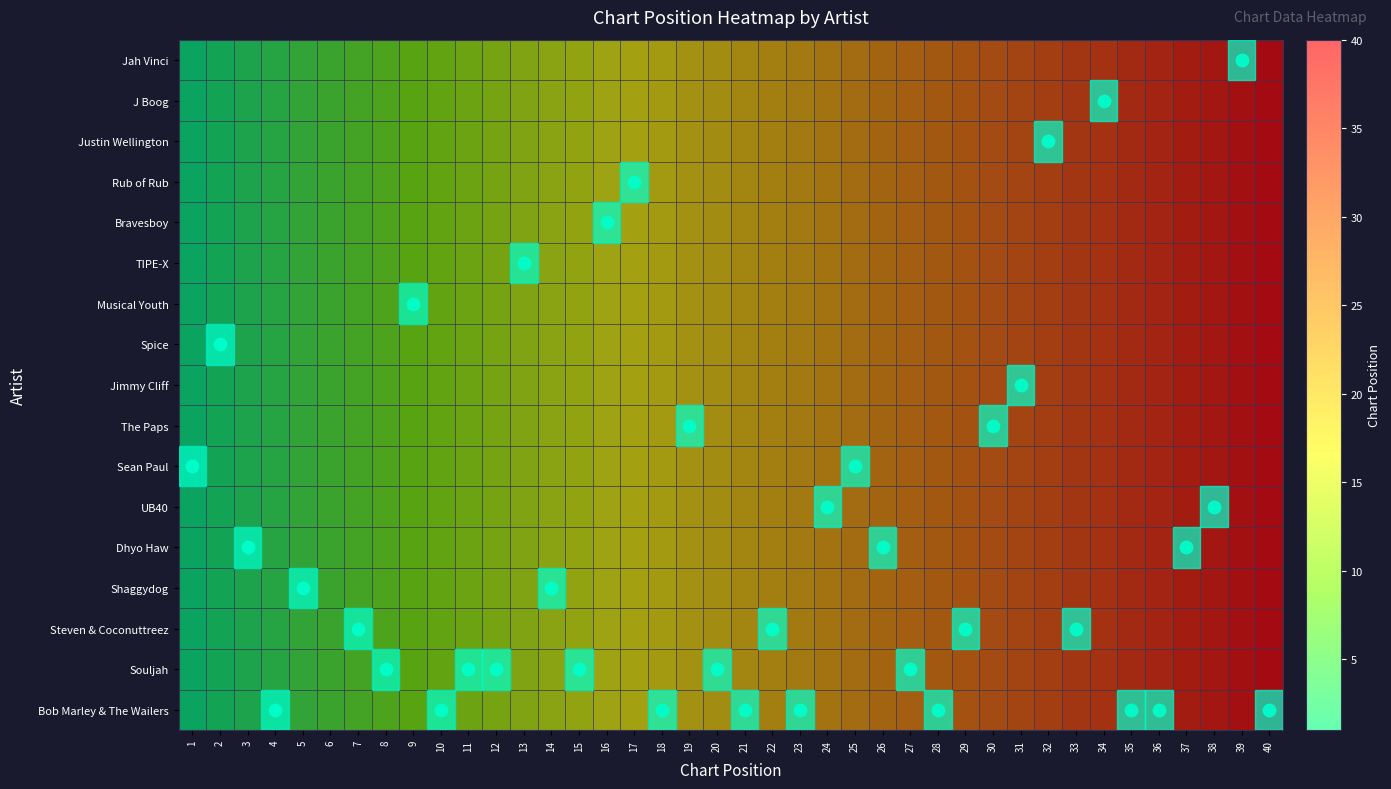

At how many categories does at least one series exceed 22?

18